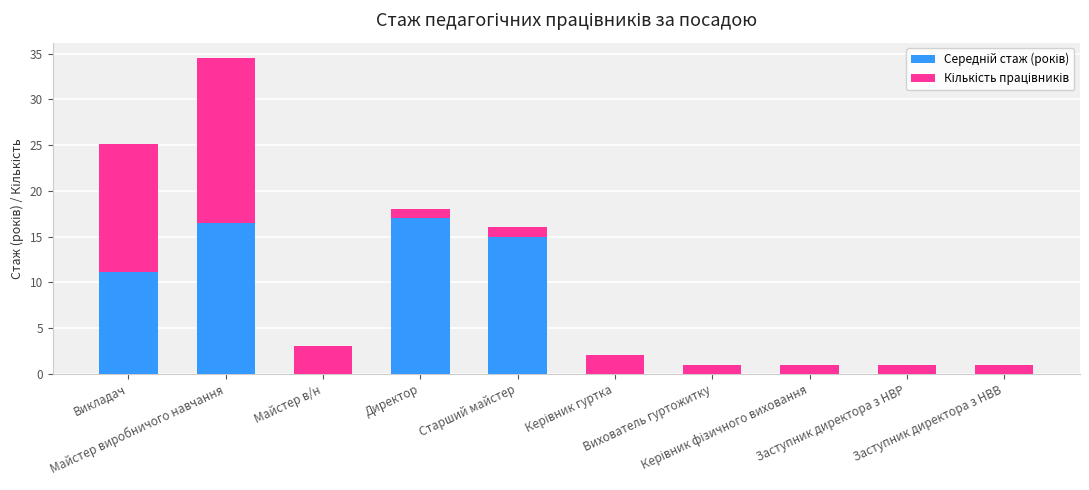

How many series are shown in this chart?

2